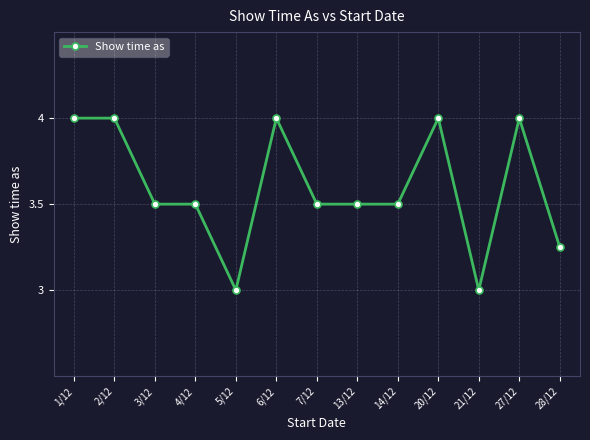

What is the maximum value shown in the chart?

4.0